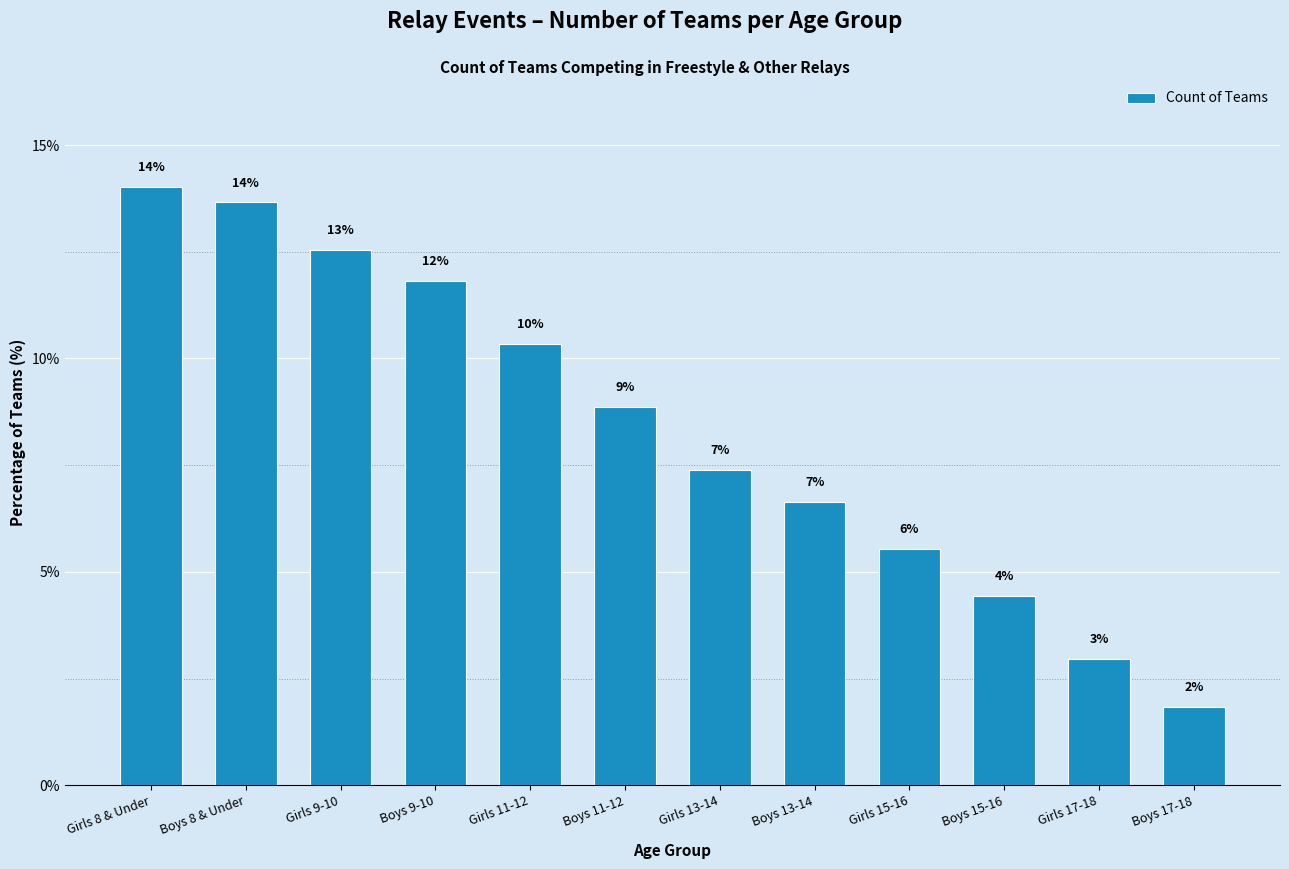

The chart shows a value of 5.5 at Girls 15-16. True or false?

True